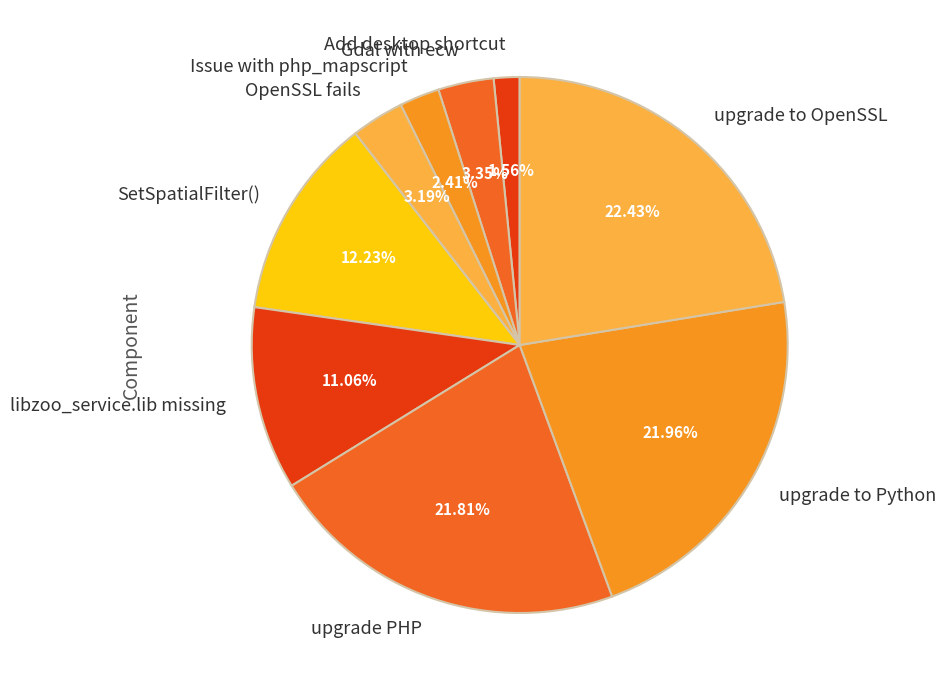

How much of the chart is everything except Gdal with ecw?

96.7%